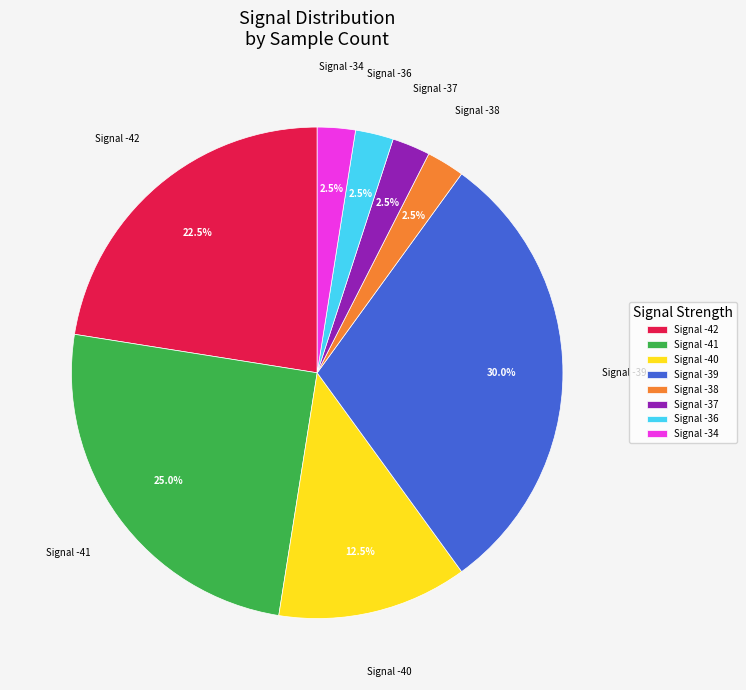

Between Signal -34 and Signal -41, which is larger?

Signal -41